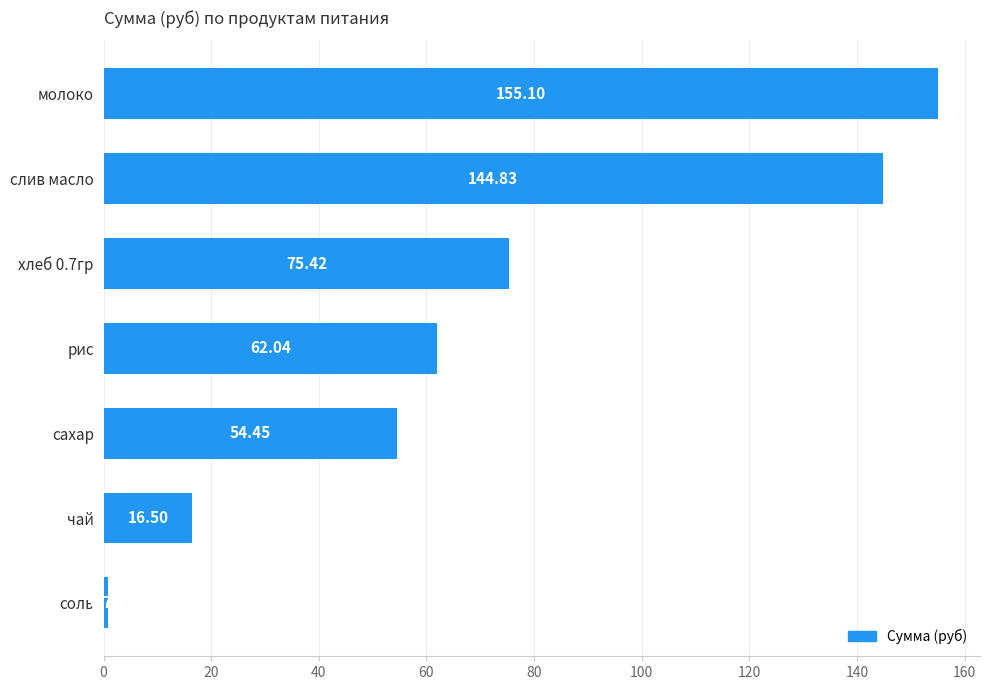

Does the chart contain any negative values?

No